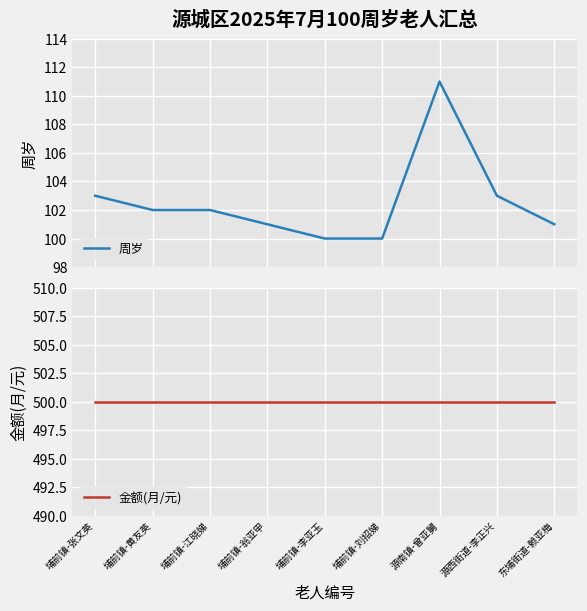

True or false: 周岁 has a value of 194 at 源南镇-曾亚舅.

False